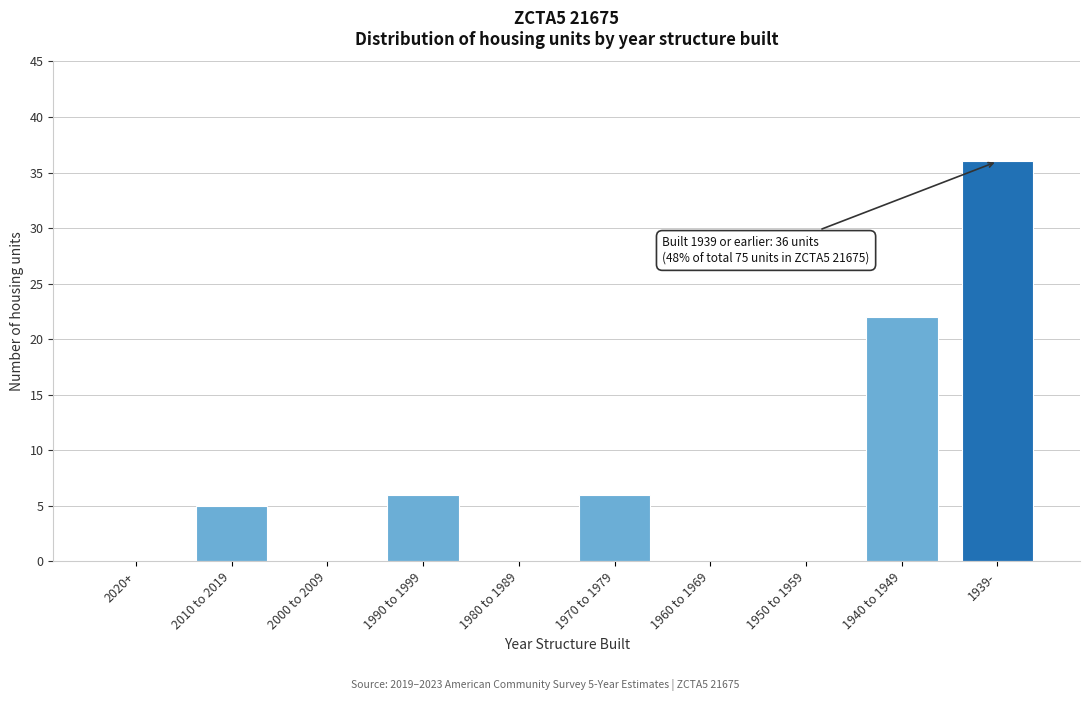

Reading left to right, extract all data points from this chart.

2020+=0	2010 to 2019=5	2000 to 2009=0	1990 to 1999=6	1980 to 1989=0	1970 to 1979=6	1960 to 1969=0	1950 to 1959=0	1940 to 1949=22	1939-=36